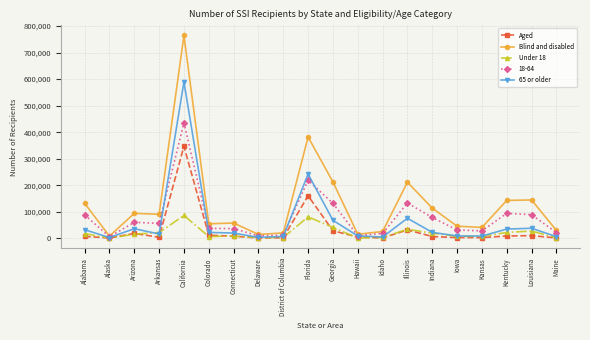

What is the sum of the 65 or older values at Arizona and Idaho?

41894